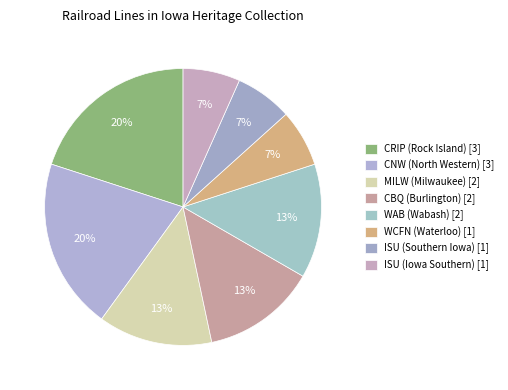

How many segments does this pie chart have?

8